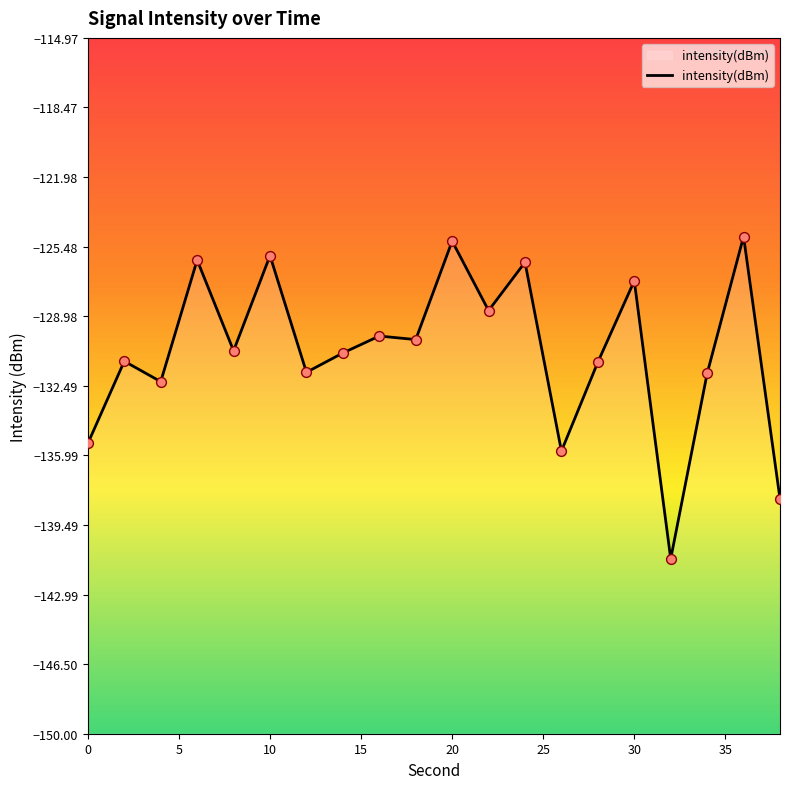

What is the change in value from 24 to 32?

-14.9